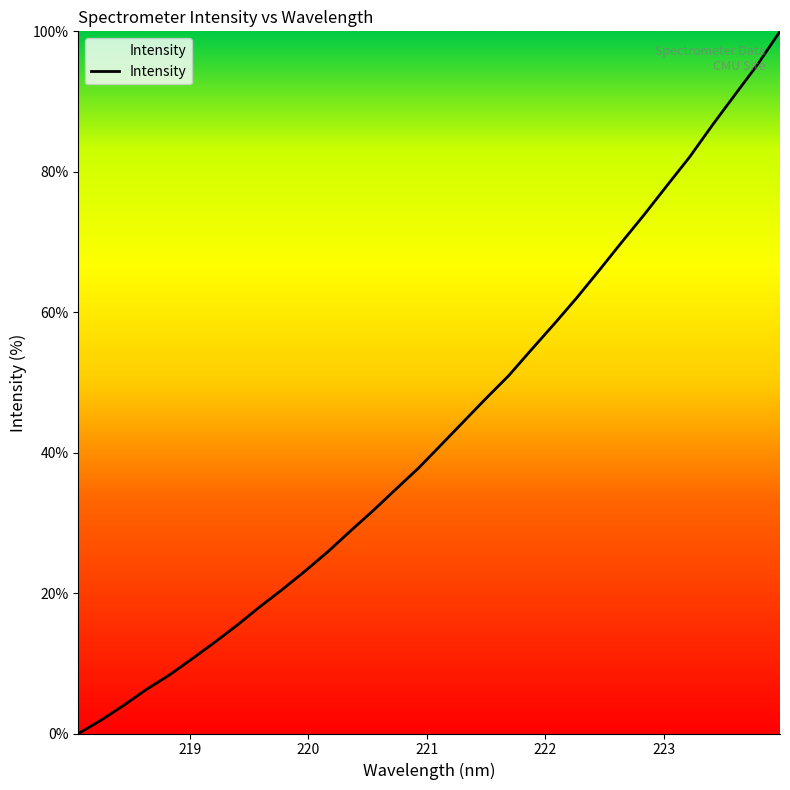

What is the greatest value displayed?

100.0